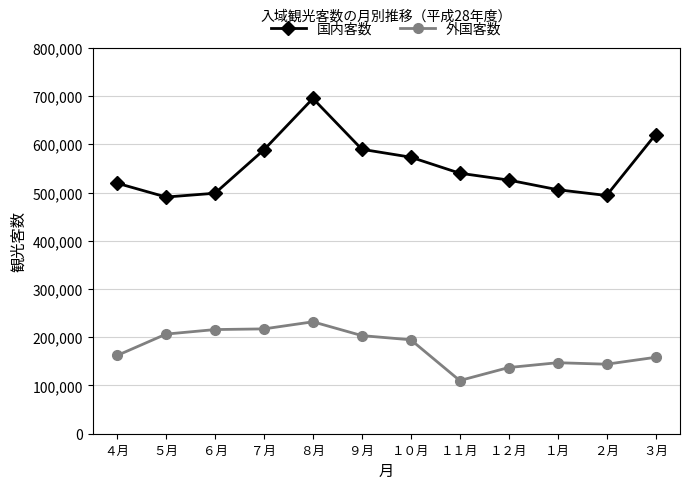

True or false: 国内客数 and 外国客数 cross at least once.

False